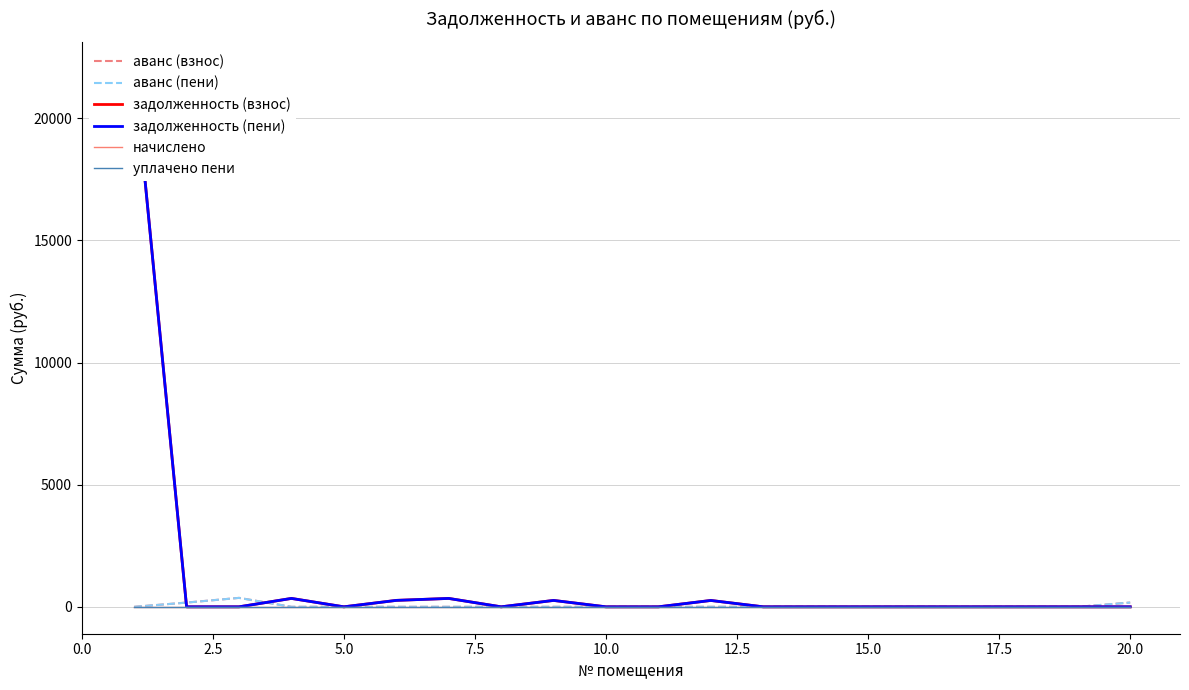

What is the sum of all аванс (взнос) values?

719.2